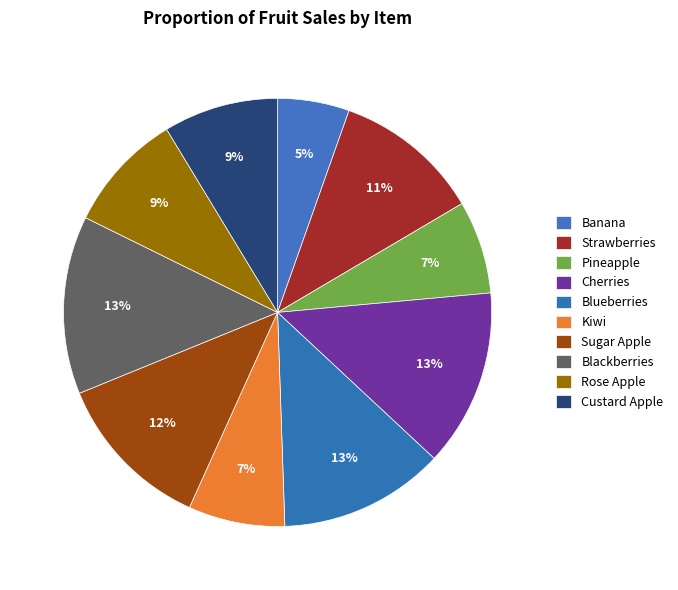

True or false: Blueberries accounts for 26% of the total.

False